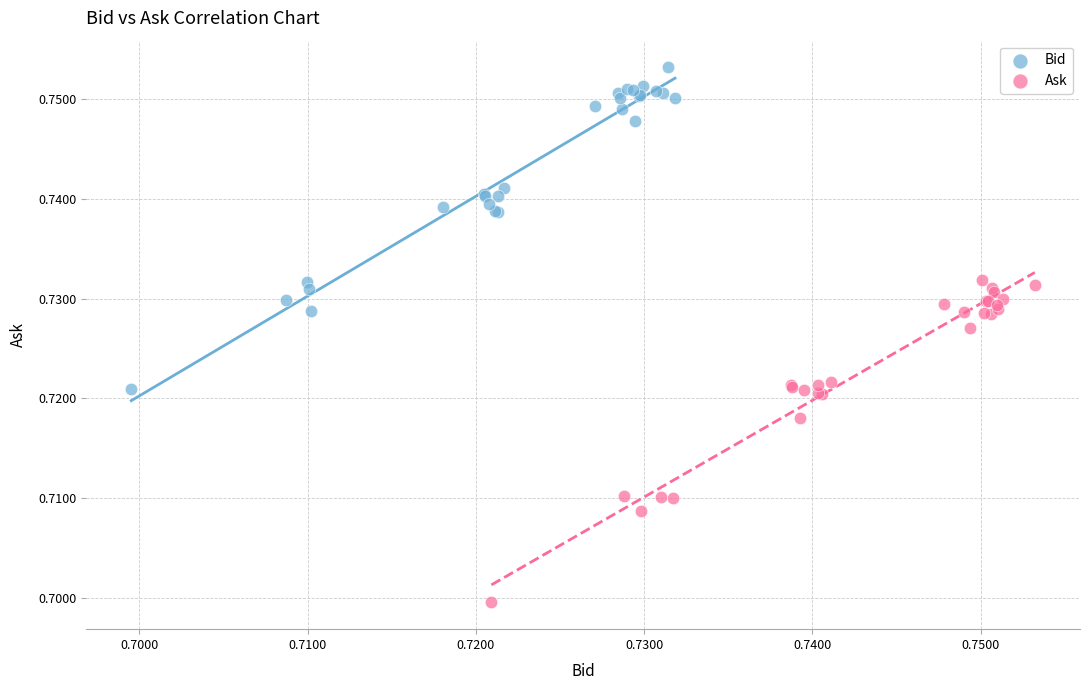

Which series contains the highest Y value?

Bid